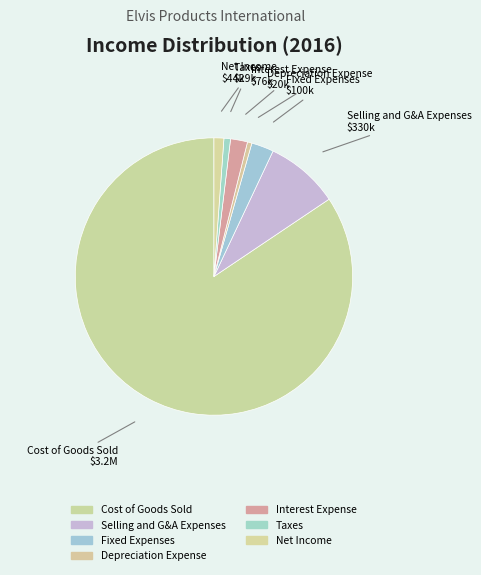

How many slices are in this pie chart?

7